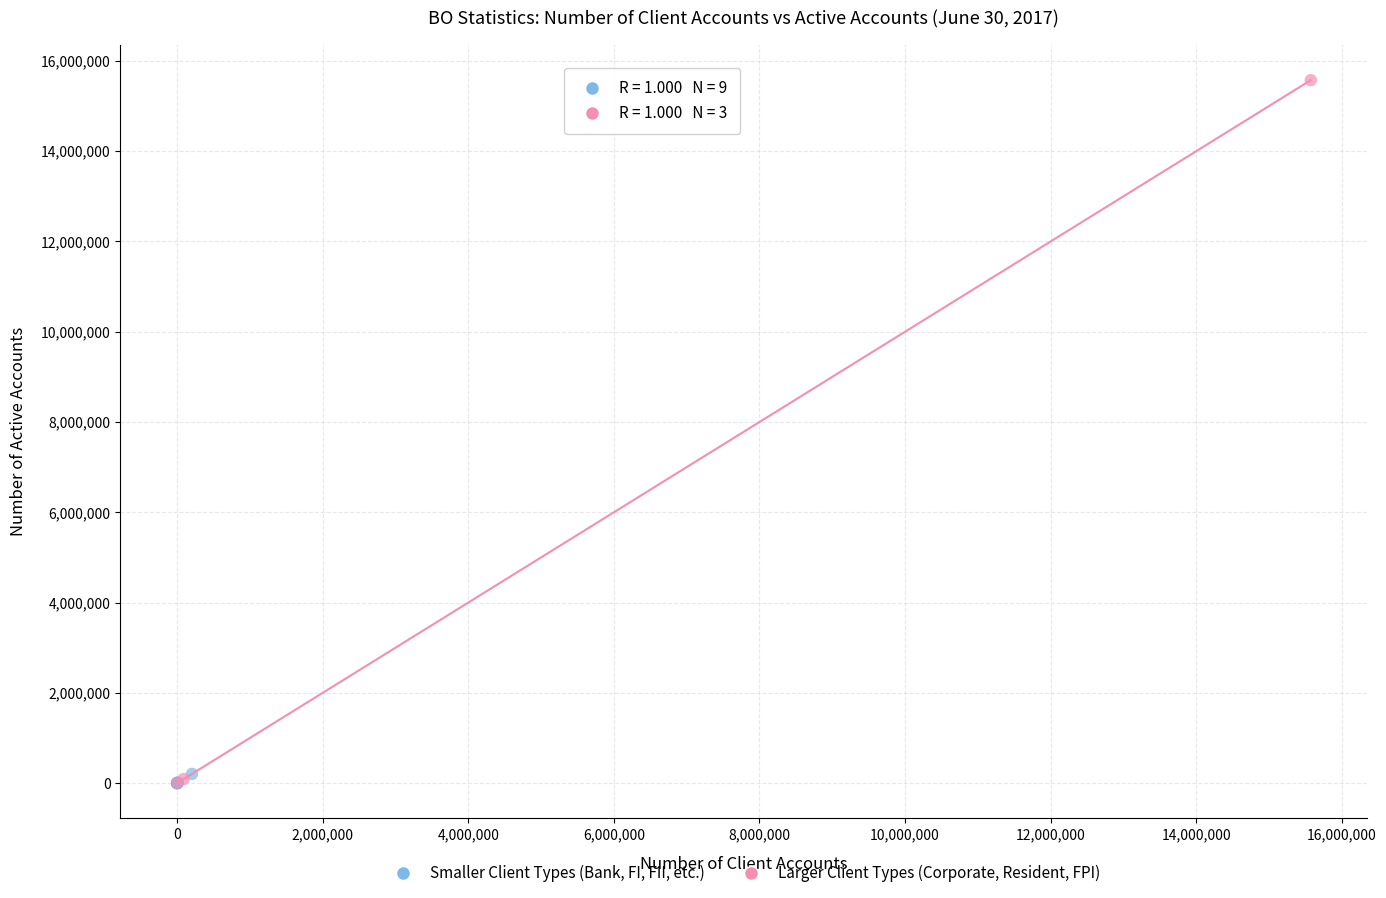

Which series reaches the maximum Y coordinate?

Larger Client Types (Corporate, Resident, FPI)